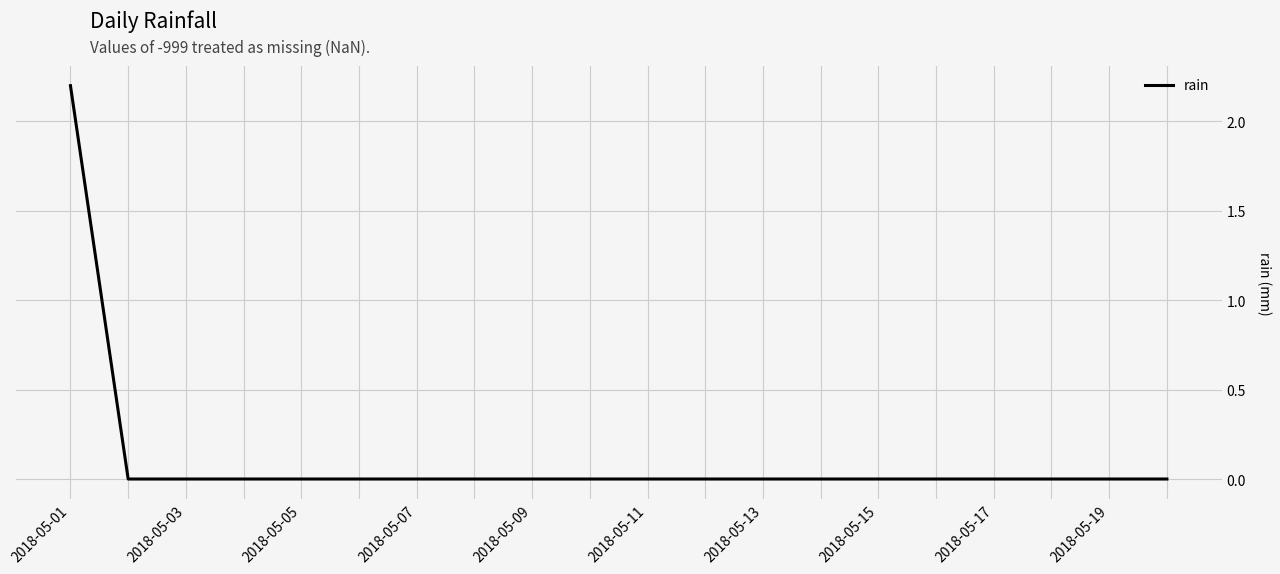

What is the difference between the maximum and minimum values?

2.2